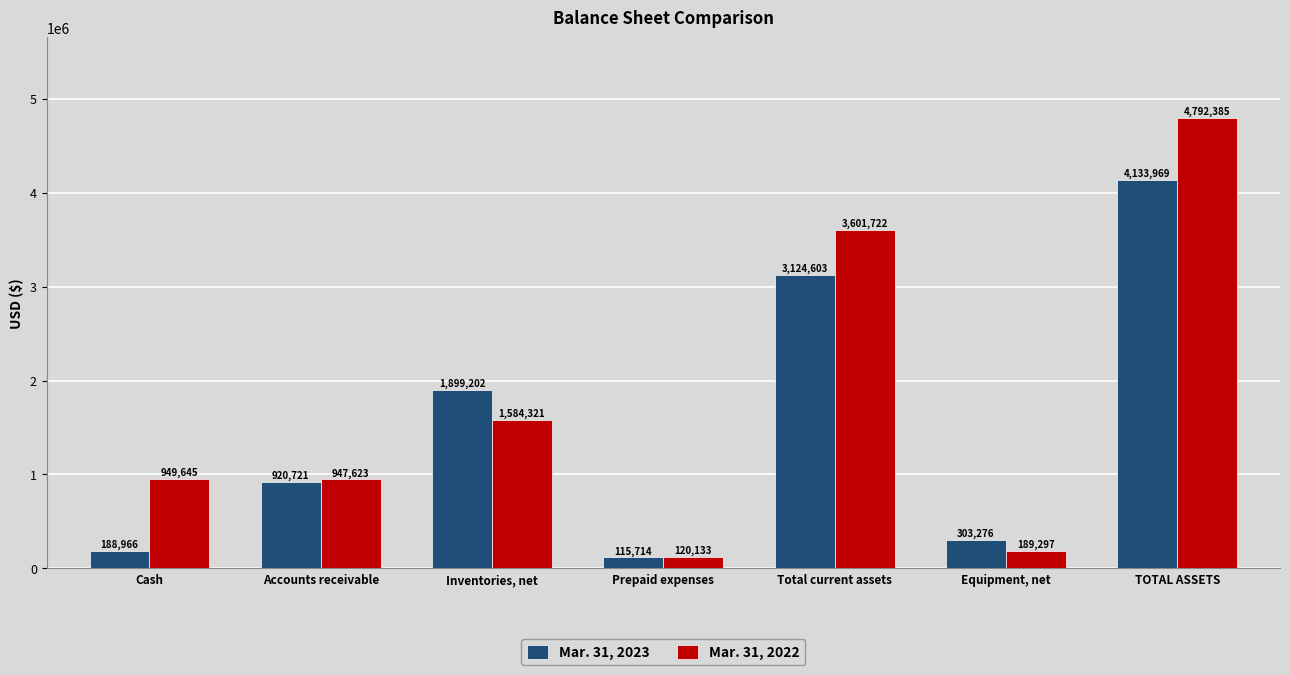

Which series has the widest spread of values?

Mar. 31, 2022